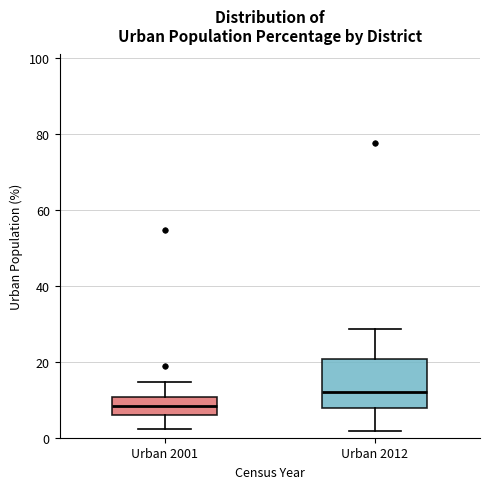

Reading left to right, read every box against the y-axis: the position of its median line, the range the box covers, and the ends of its whiskers. The values are not printed on the chart, so give them approximately, as read against the axis.

Urban 2001: median 8, box 6 to 10, whiskers 2 to 14
Urban 2012: median 12, box 8 to 20, whiskers 2 to 28